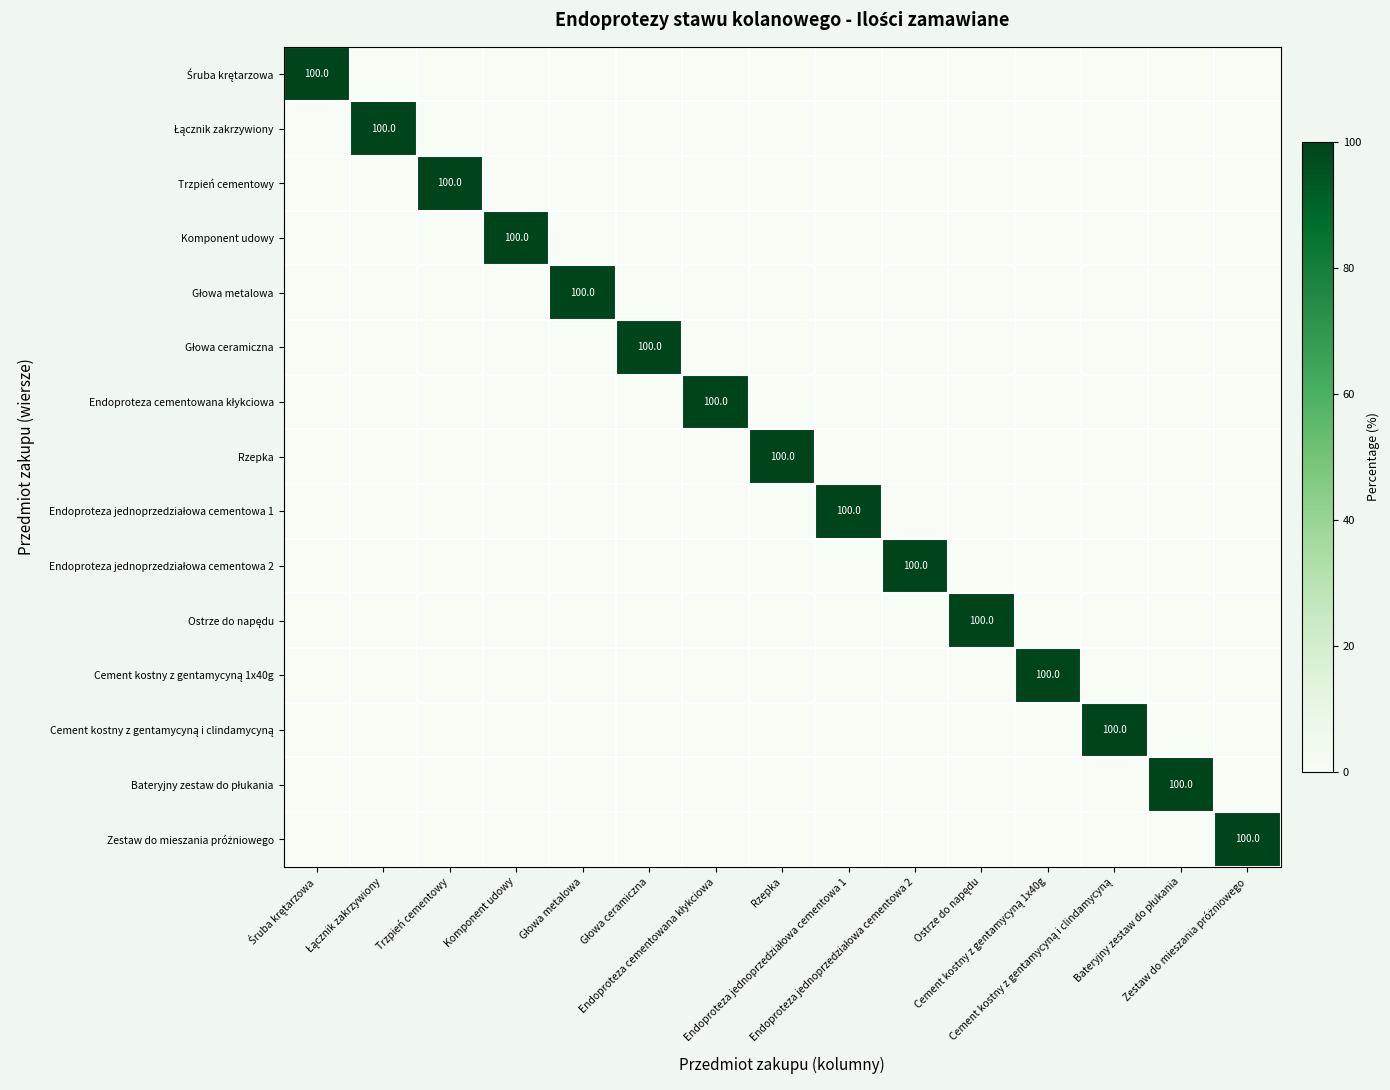

At which category is the sum across all series the highest?

Śruba krętarzowa